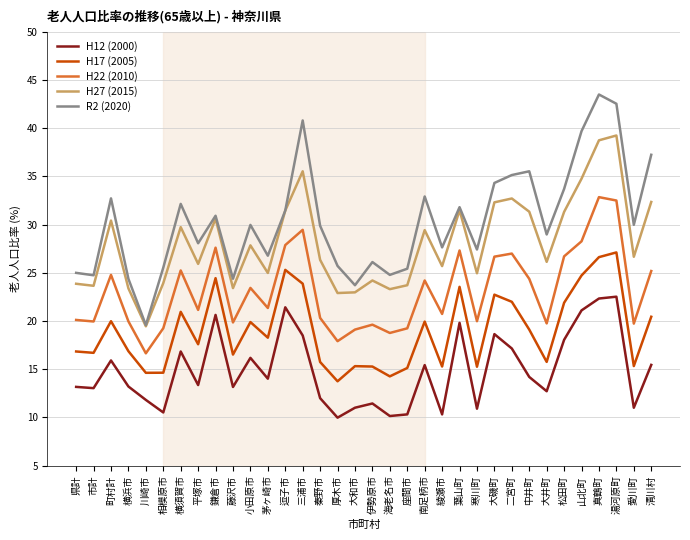

Which series has the largest total across all categories?

R2 (2020)